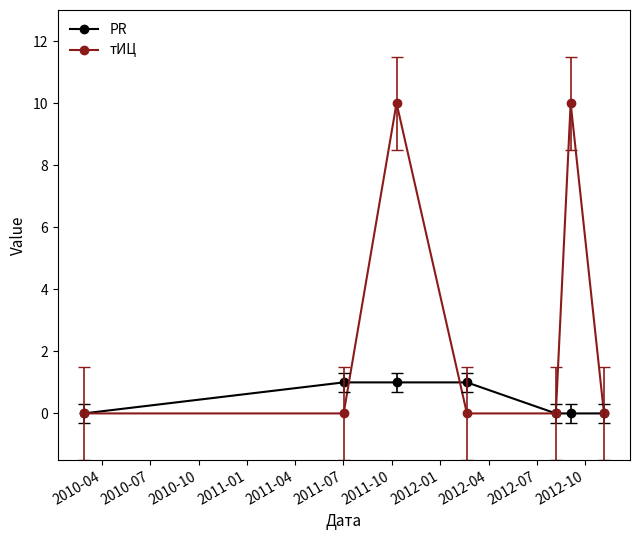

Which series has the largest range (max minus min)?

тИЦ